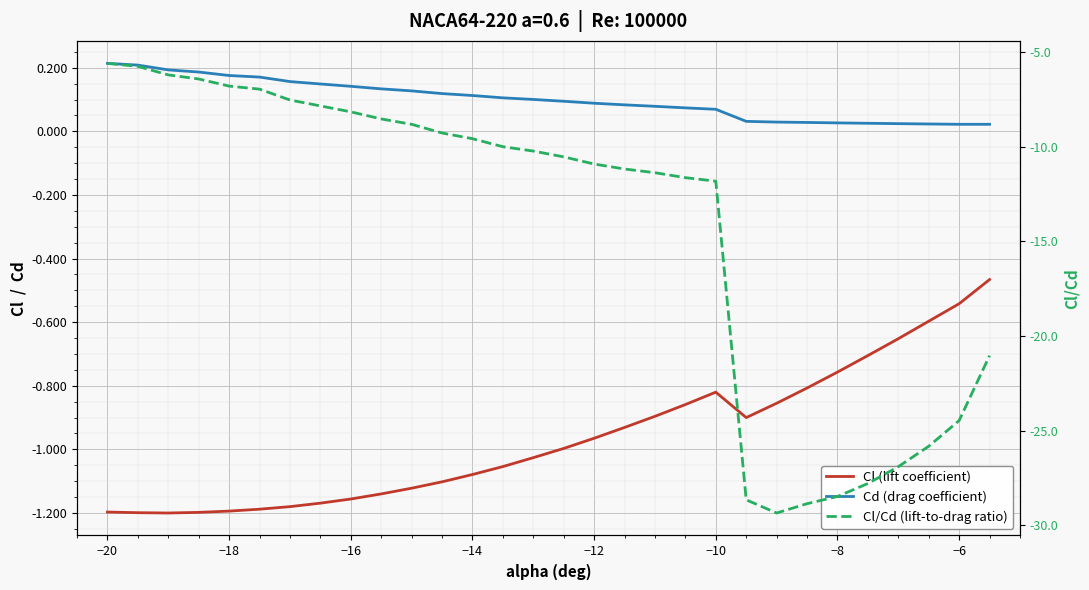

How many data points does each series have?

30